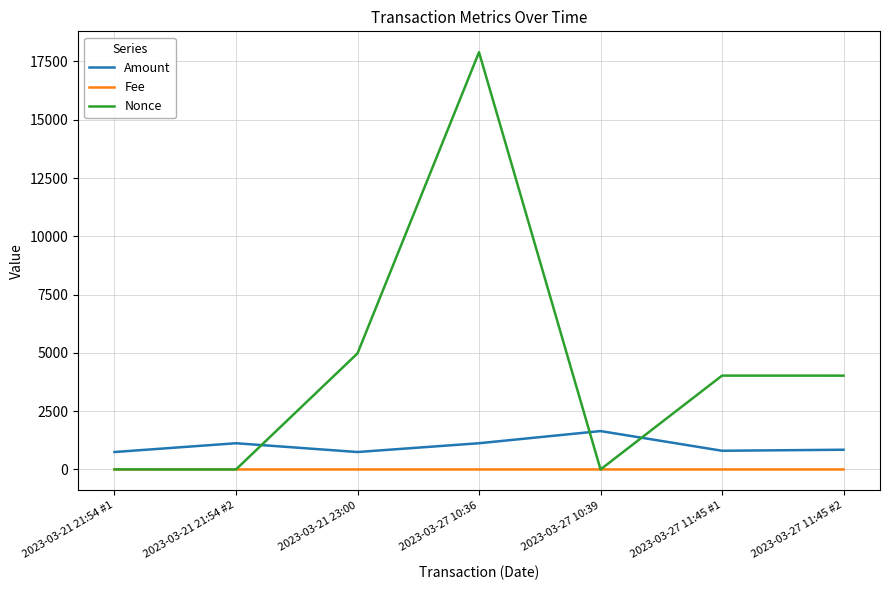

At which label does Amount first exceed 845?

2023-03-21 21:54 #2